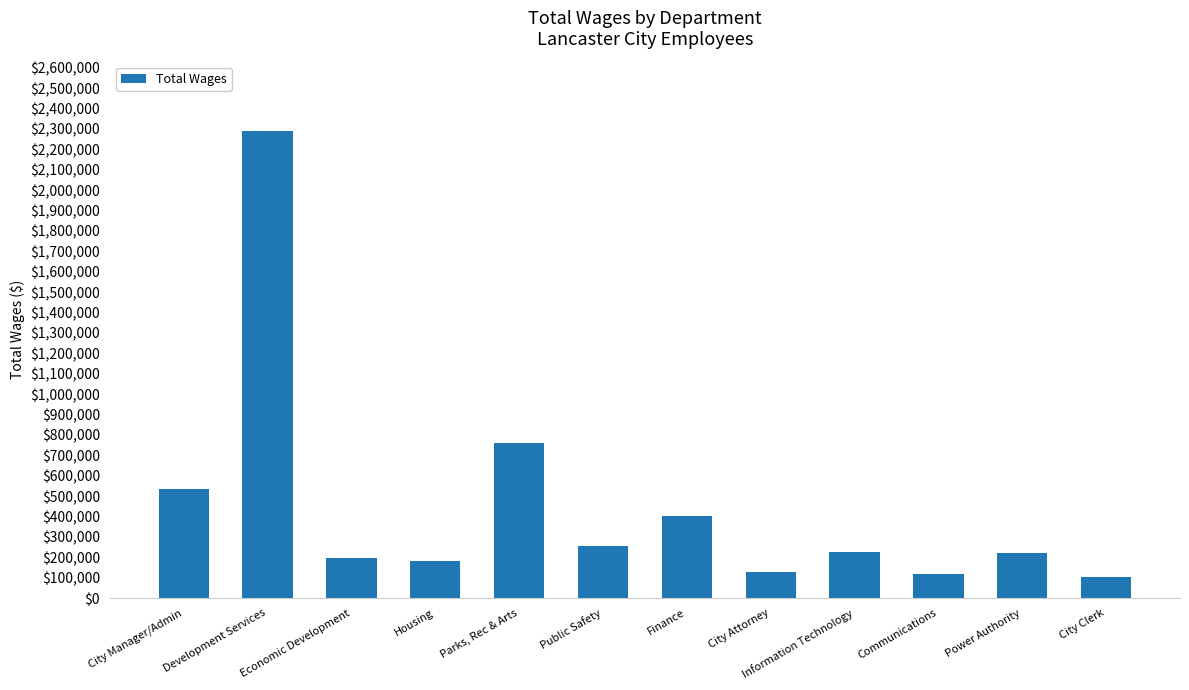

What position from the right is Power Authority?

2